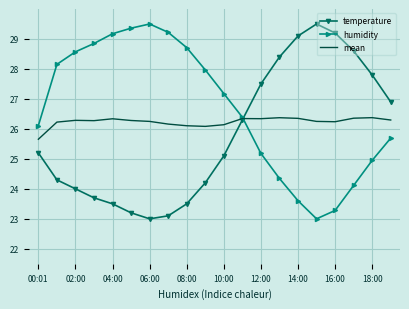

List the series in order of their overall mean, lowest first.

temperature, mean, humidity